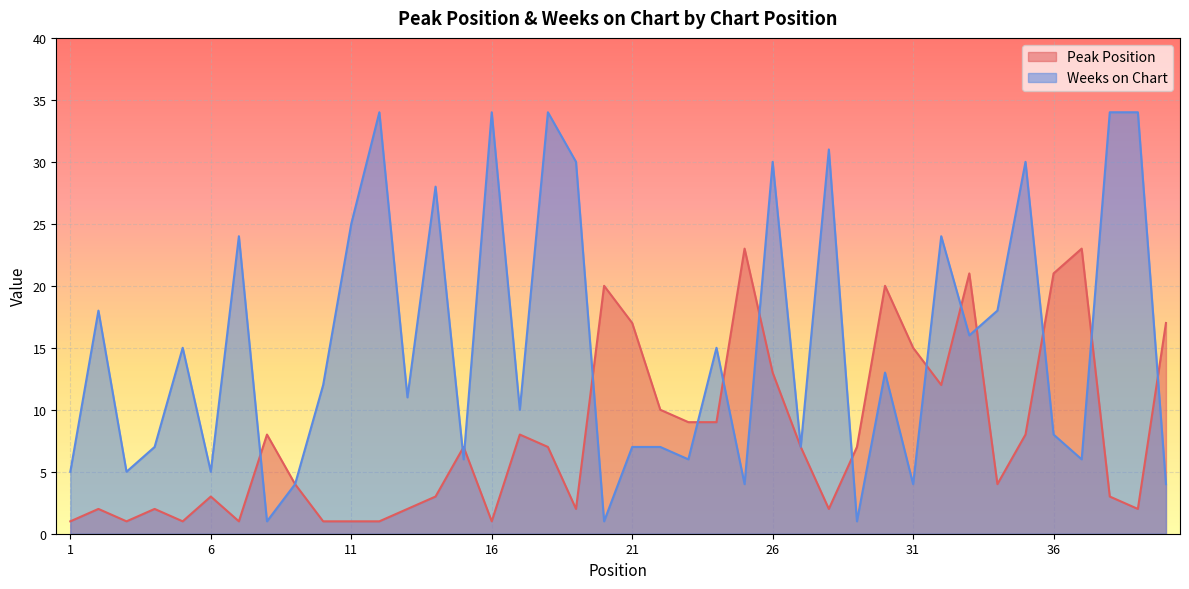

Between 27 and 39, which is larger?

27